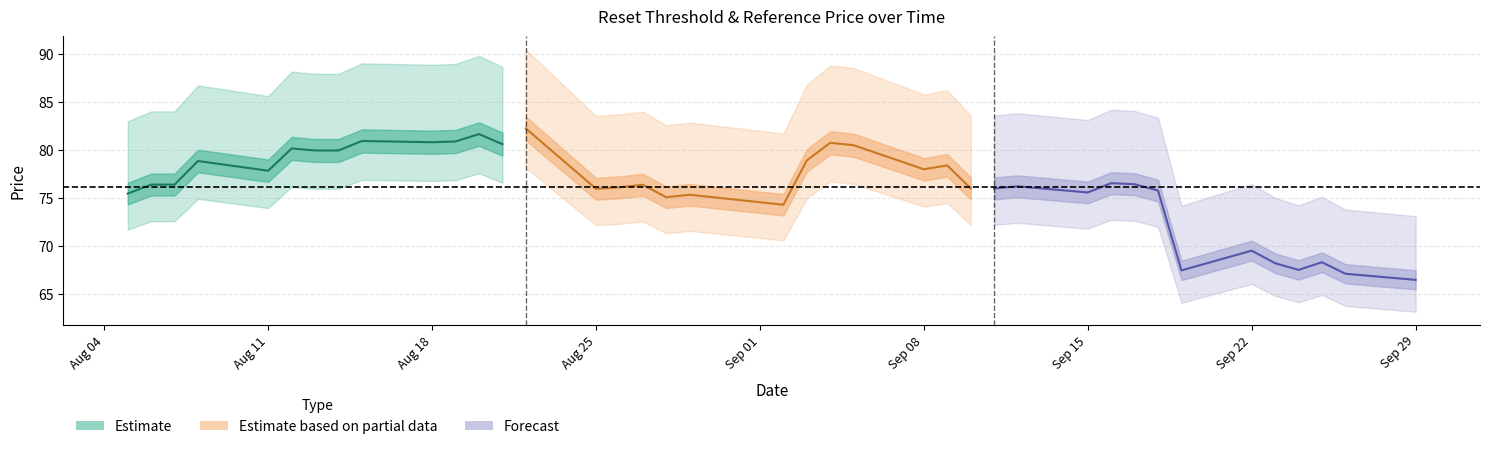

List the series in order of their peak value, highest first.

Cash Value (partial), Cash Value (est), Cash Value (forecast)